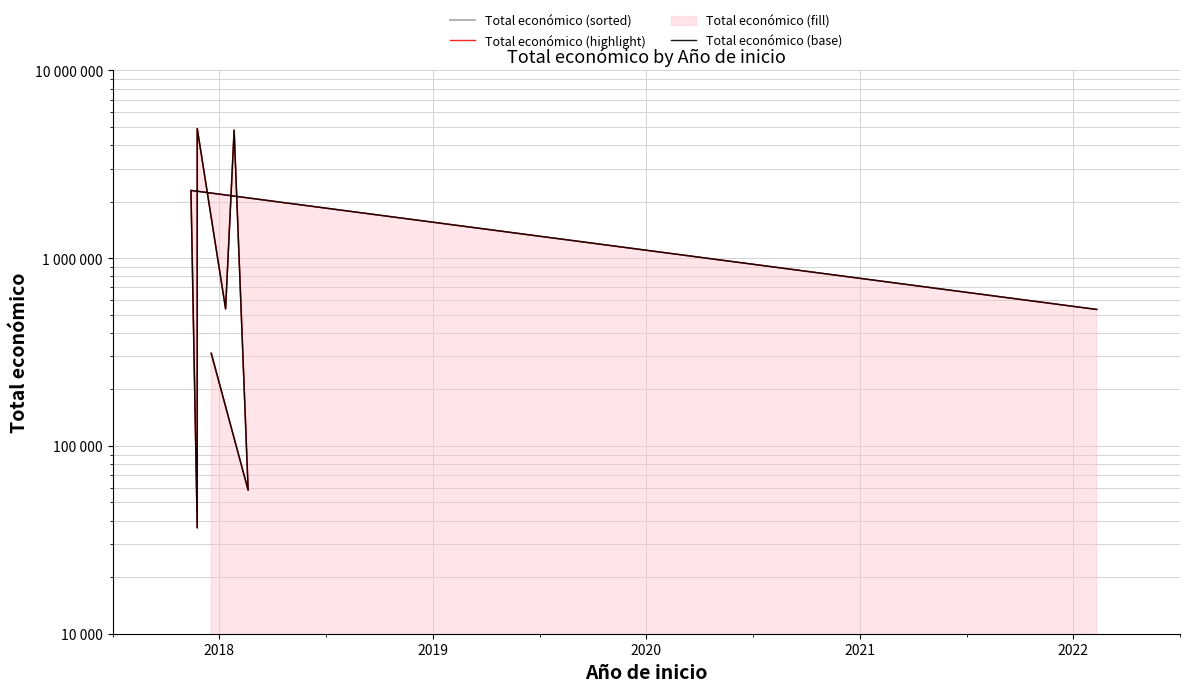

How many lines are shown in the chart?

3